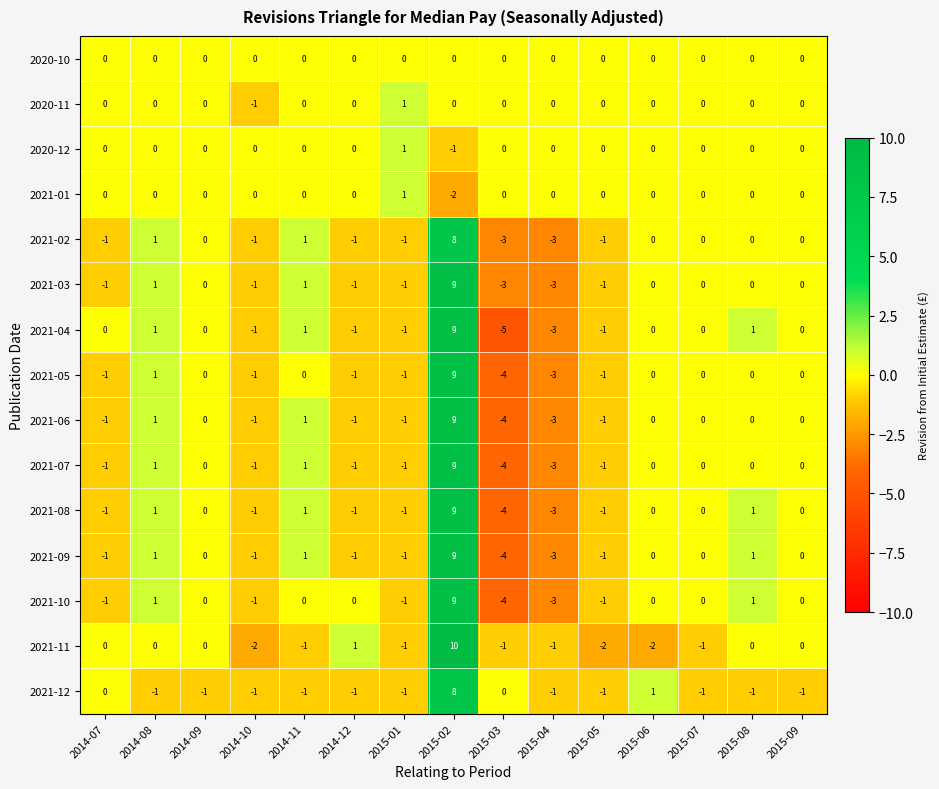

At which category is the sum across all series the highest?

2015-02